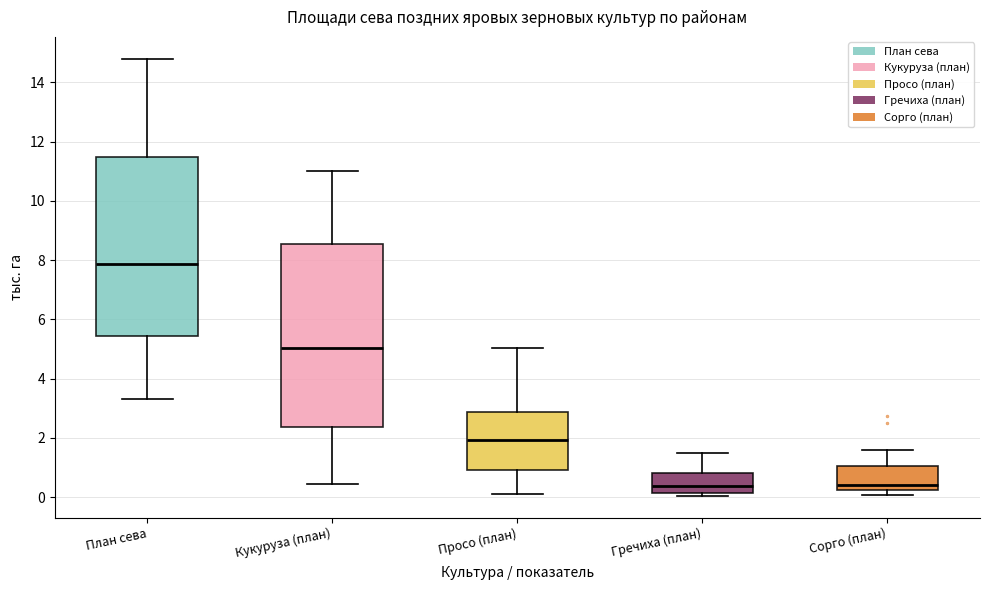

Which box's median line is the highest?

План сева